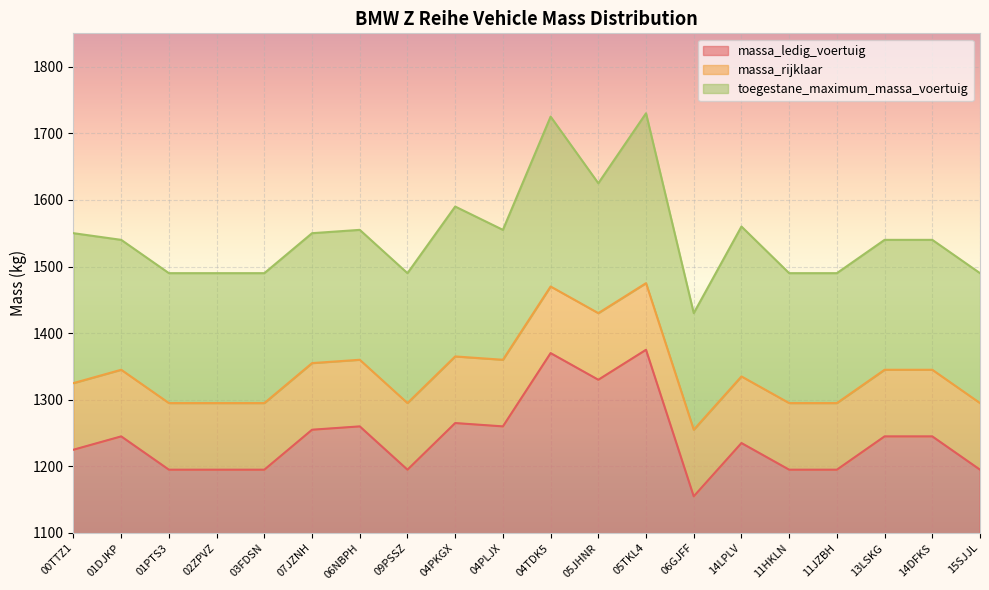

Rank the series by their maximum value, from lowest to highest.

massa_ledig_voertuig, massa_rijklaar, toegestane_maximum_massa_voertuig